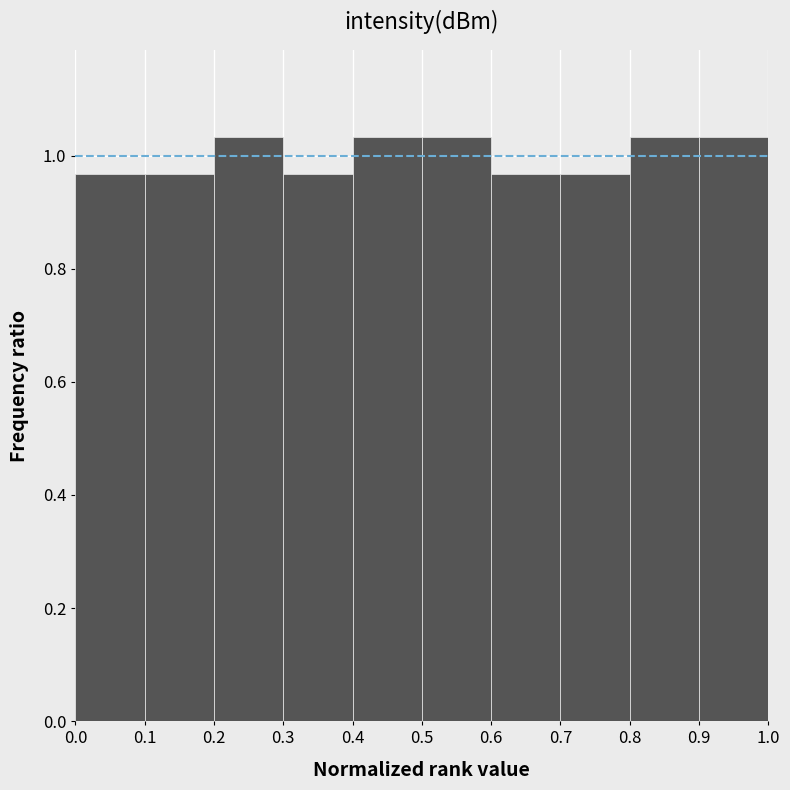

Reading left to right, list every bar in this chart as the range it spans on the x-axis followed by its height. The values are not printed on the chart, so give them approximately, as read against the axis.

0.0 to 0.1: 0.96
0.1 to 0.2: 0.96
0.2 to 0.3: 1.04
0.3 to 0.4: 0.96
0.4 to 0.5: 1.04
0.5 to 0.6: 1.04
0.6 to 0.7: 0.96
0.7 to 0.8: 0.96
0.8 to 0.9: 1.04
0.9 to 1.0: 1.04